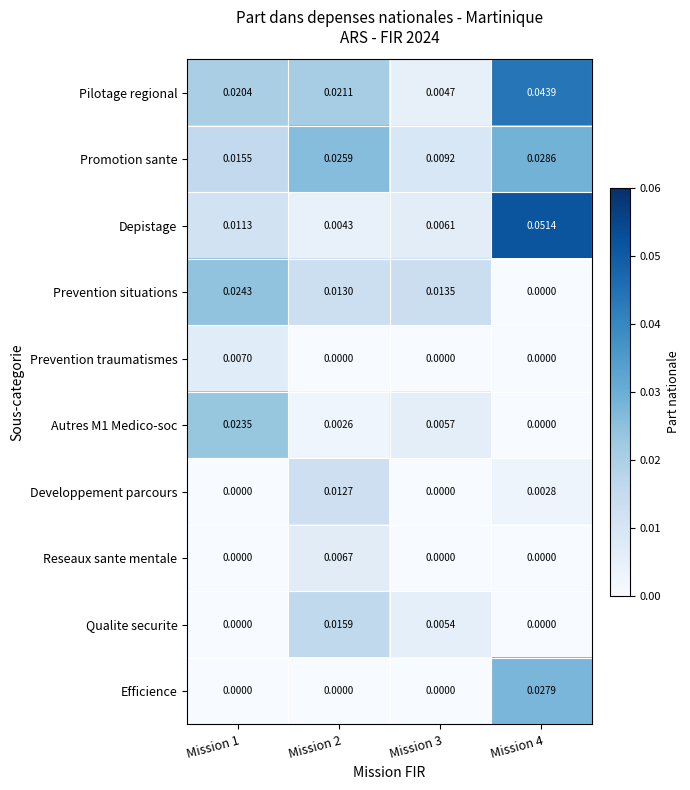

Which series has the largest total across all categories?

Pilotage regional